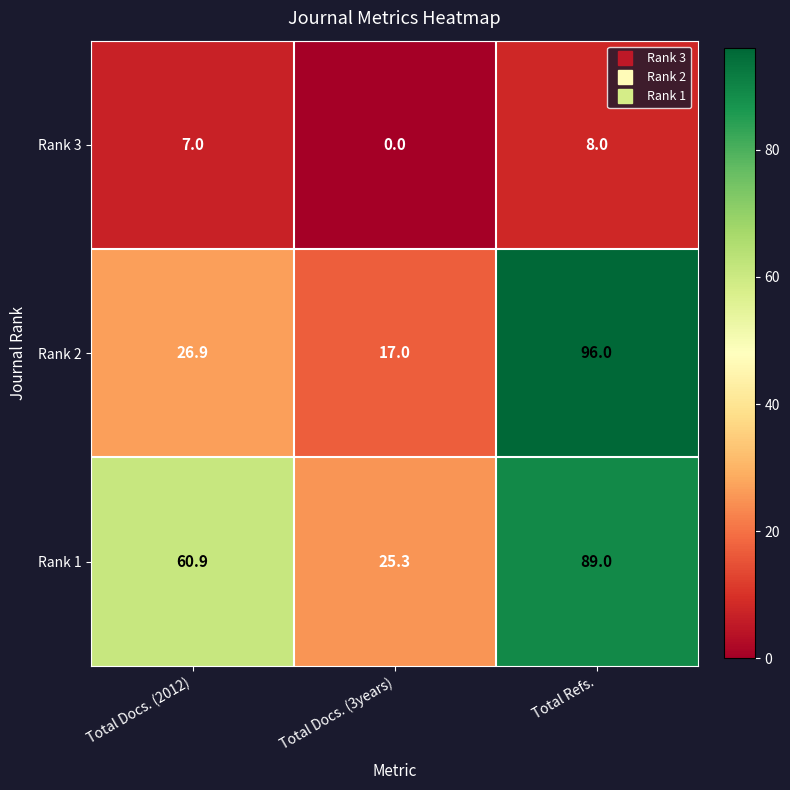

How many Rank 2 values are between 17 and 96?

3